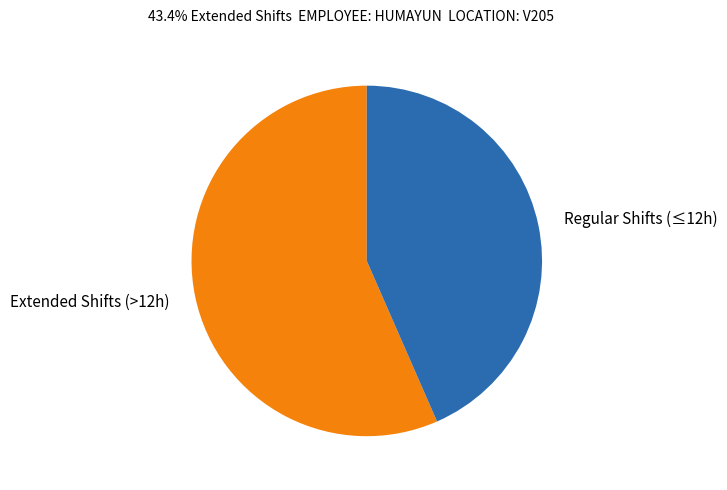

Is the sum of Regular Shifts (≤12h) and Extended Shifts (>12h) greater than half?

Yes